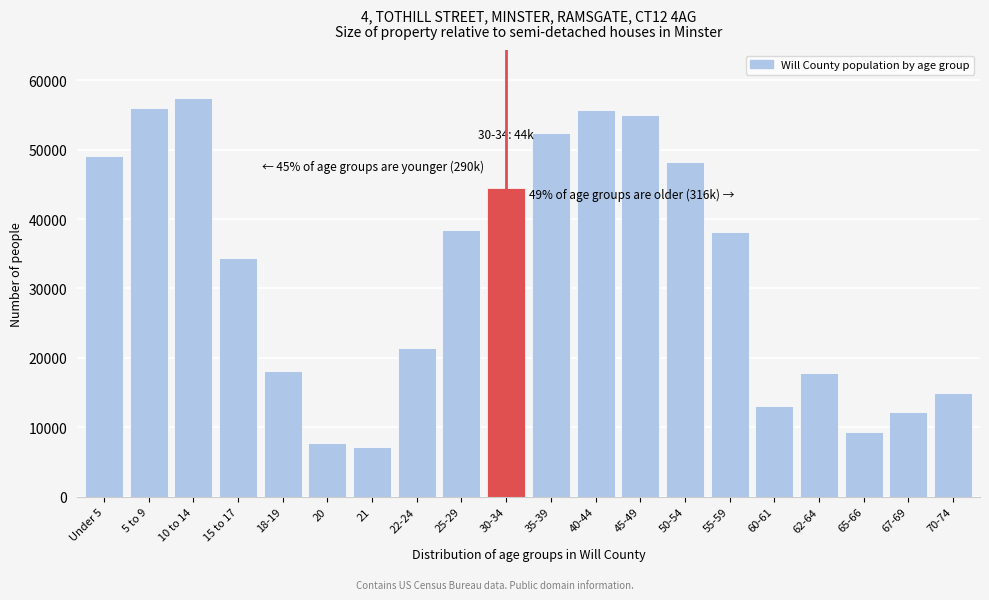

Reading right to left, transcribe all the data shown in this chart.

70-74=14939	67-69=12210	65-66=9269	62-64=17787	60-61=13079	55-59=38111	50-54=48183	45-49=54969	40-44=55715	35-39=52400	30-34=44481	25-29=38482	22-24=21475	21=7165	20=7767	18-19=18178	15 to 17=34407	10 to 14=57446	5 to 9=56056	Under 5=49045